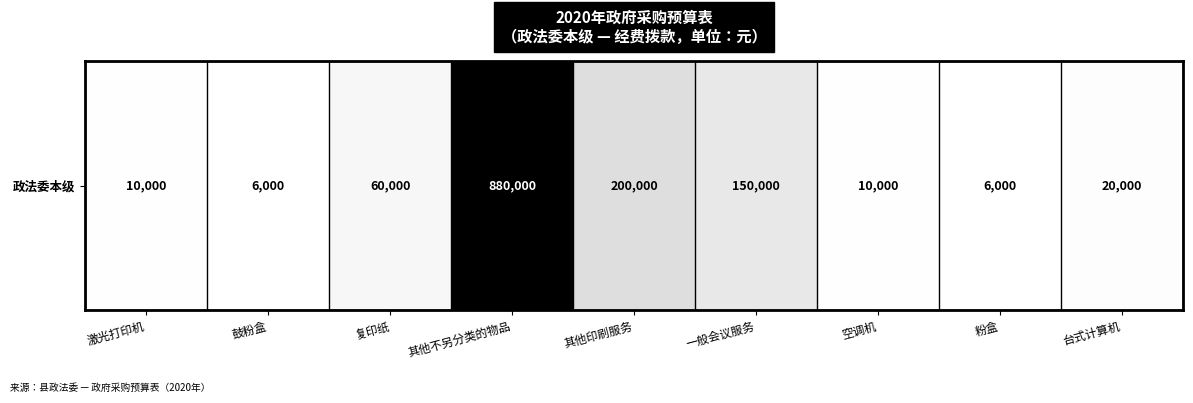

What is the average value?

149111